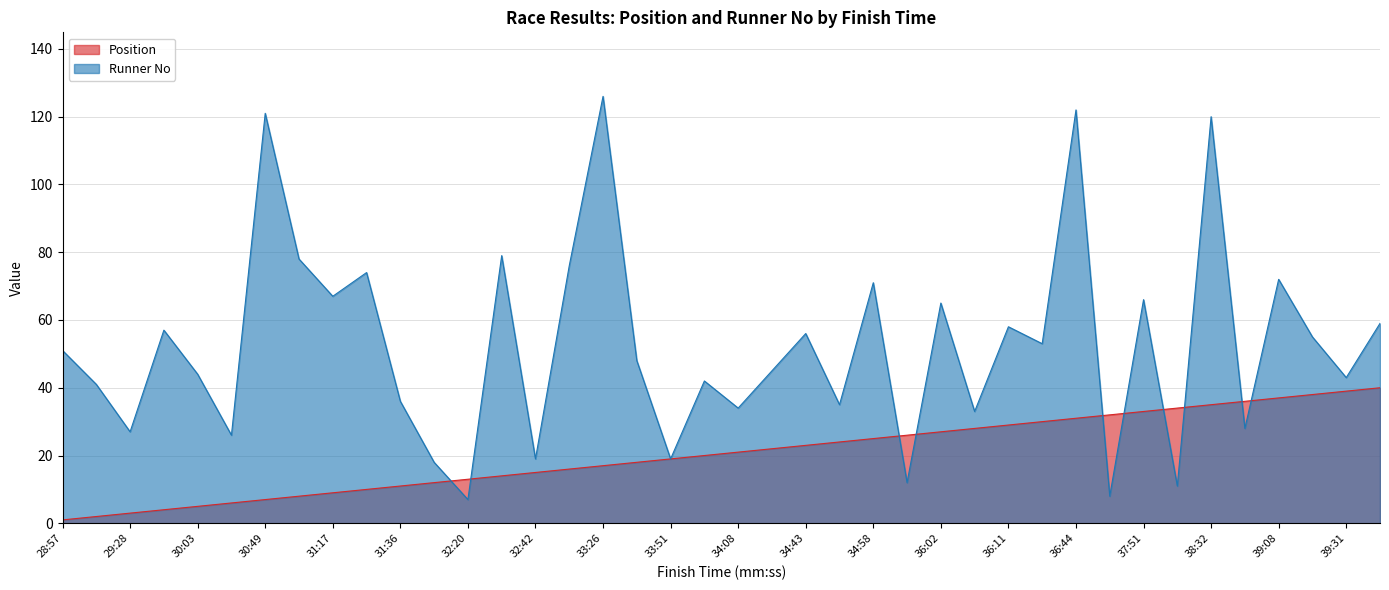

Rank the series at 32:45 from lowest to highest value.

Position, Runner No